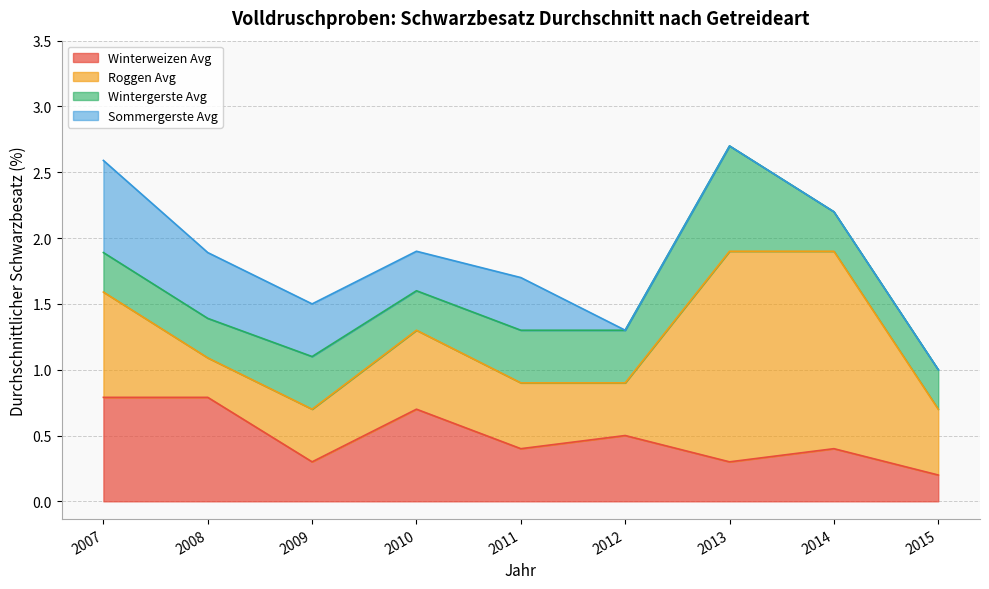

Count the Sommergerste Avg values in the range 0 to 1.

9